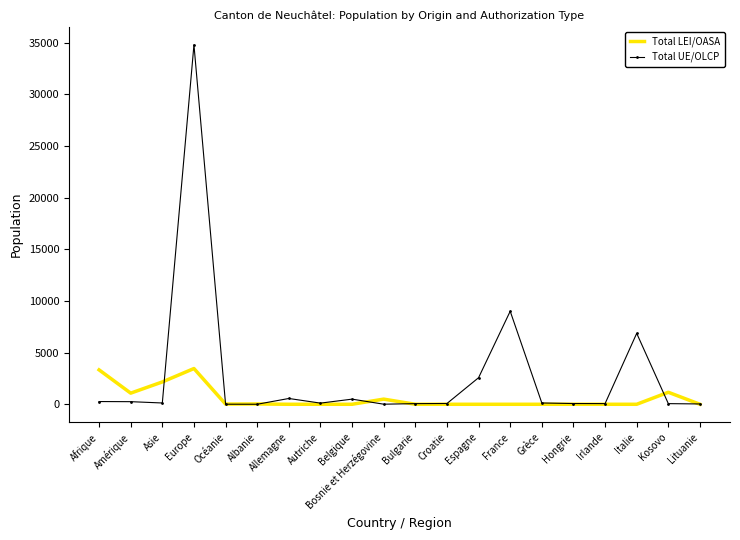

What is the minimum value for Total UE/OLCP?

2